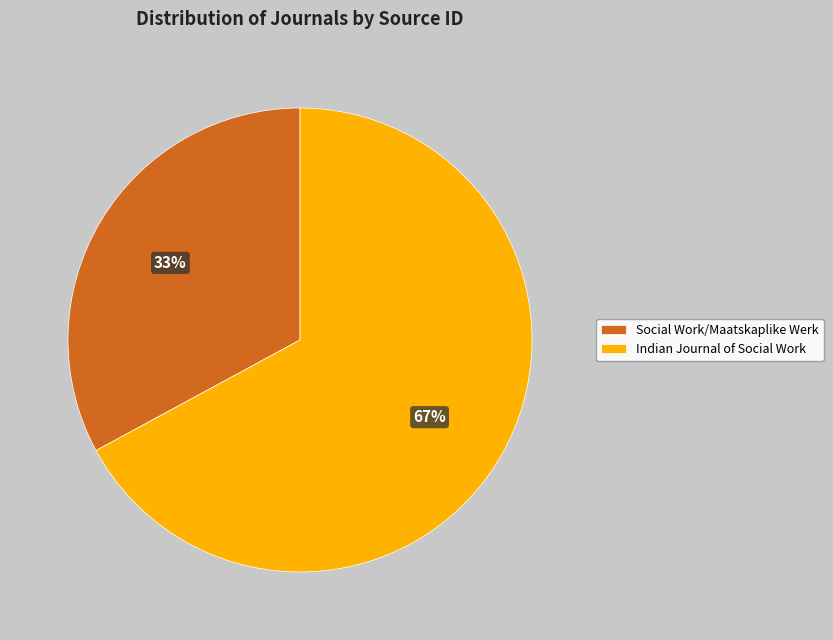

Is the sum of Social Work/Maatskaplike Werk and Indian Journal of Social Work greater than half?

Yes